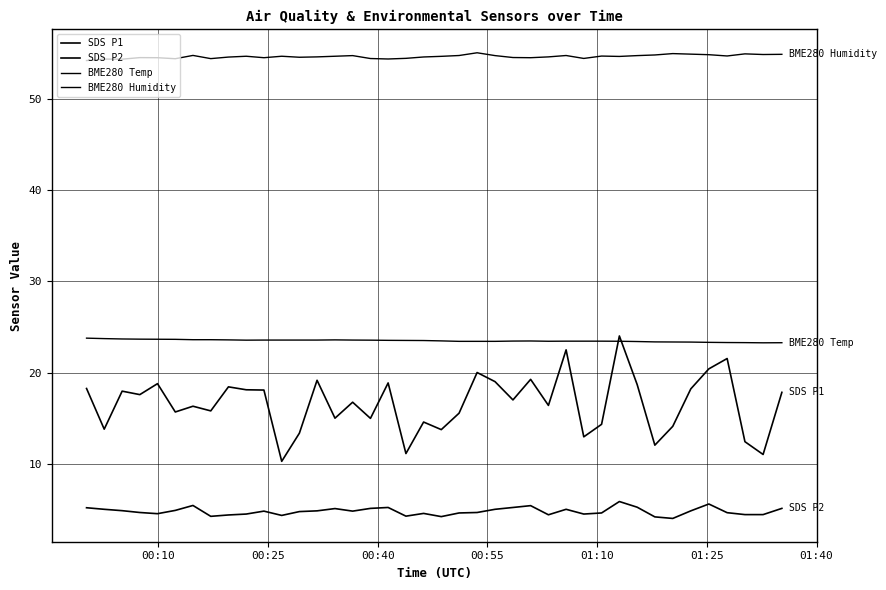

What is the highest value of the SDS P2 series?

5.9